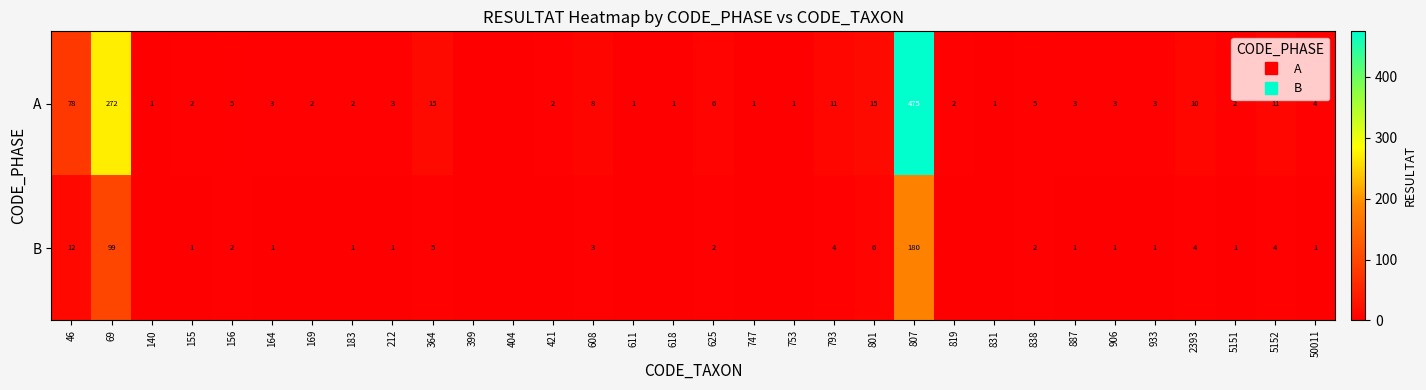

The value of A at 625 is 6. True or false?

True